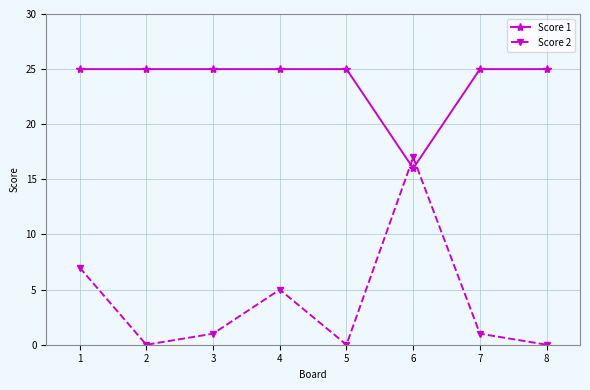

Count the number of data series in this chart.

2